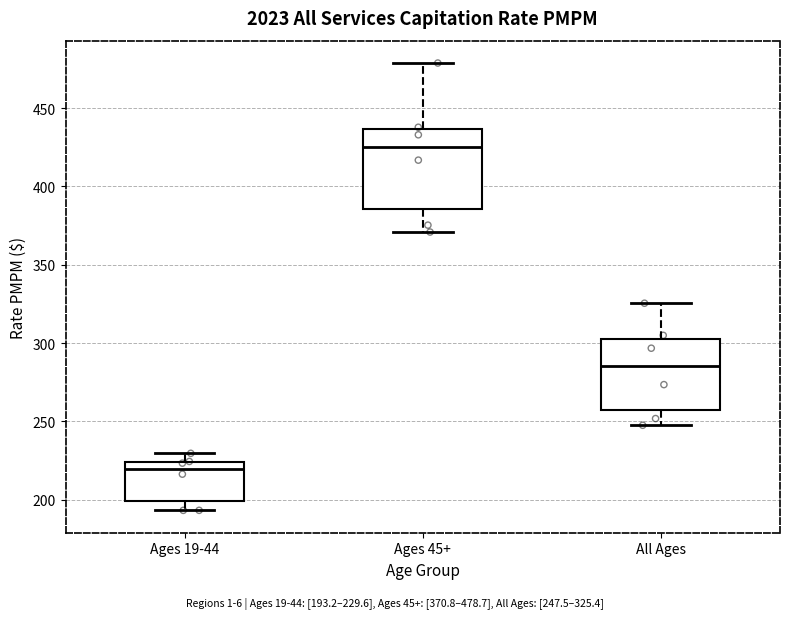

Which box's median line is the lowest?

Ages 19-44